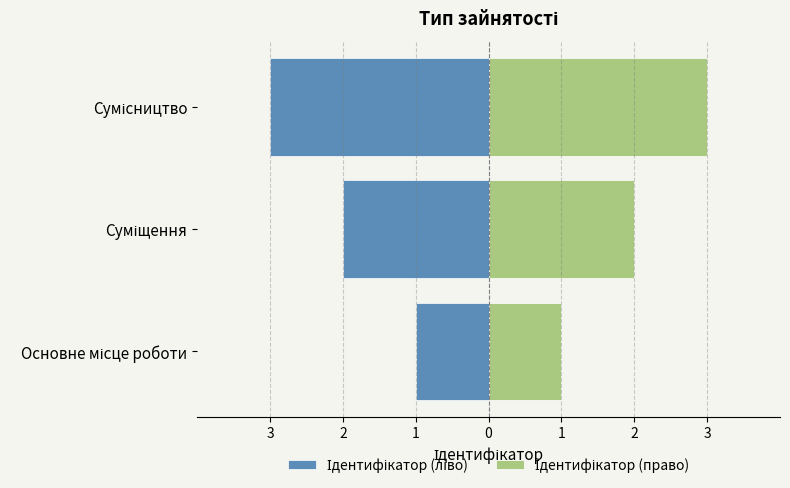

Between Суміщення and Сумісництво, which series saw the biggest shift?

Ідентифікатор (ліво)